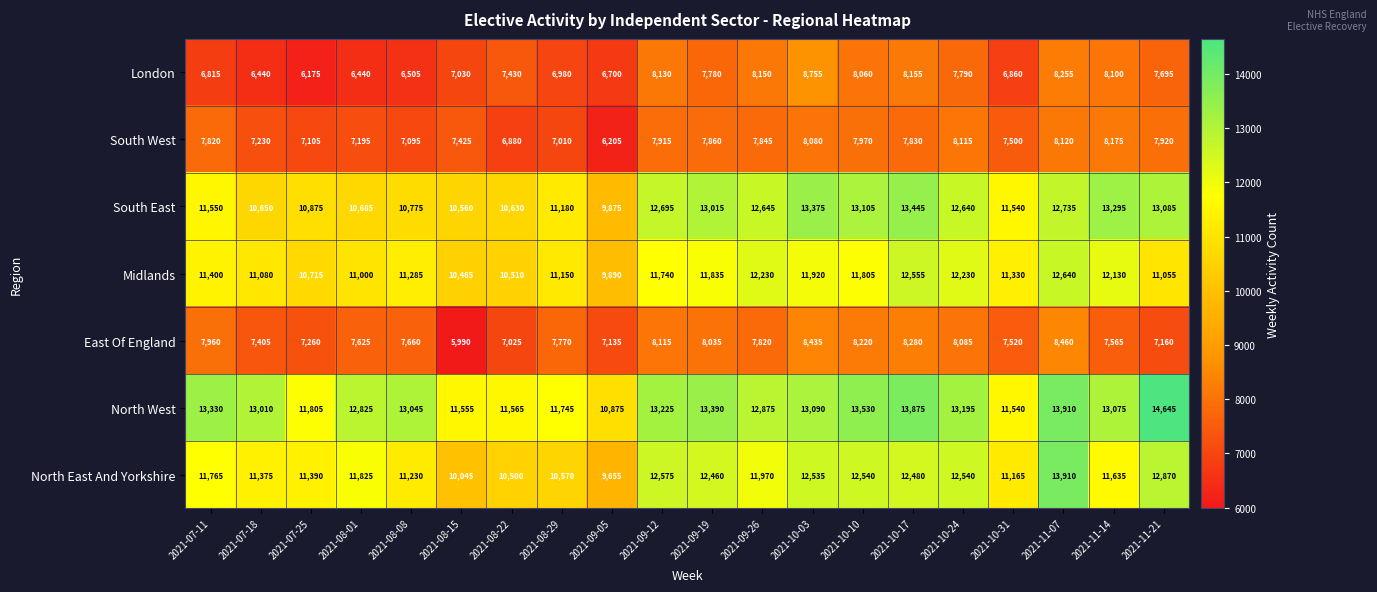

Which series has the largest range (max minus min)?

North East And Yorkshire